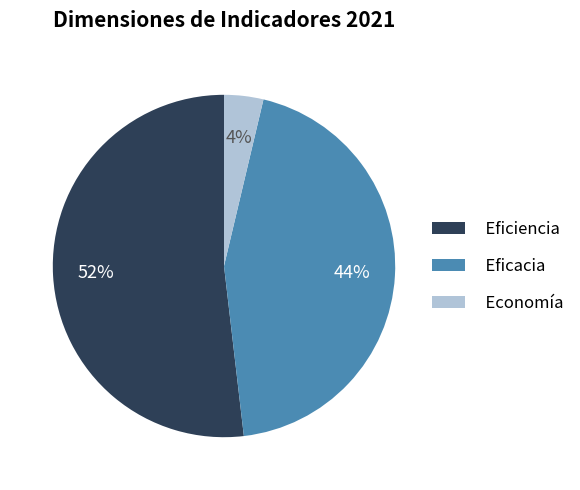

Approximately how many times larger is the value at Eficiencia compared to Eficacia?

1.2